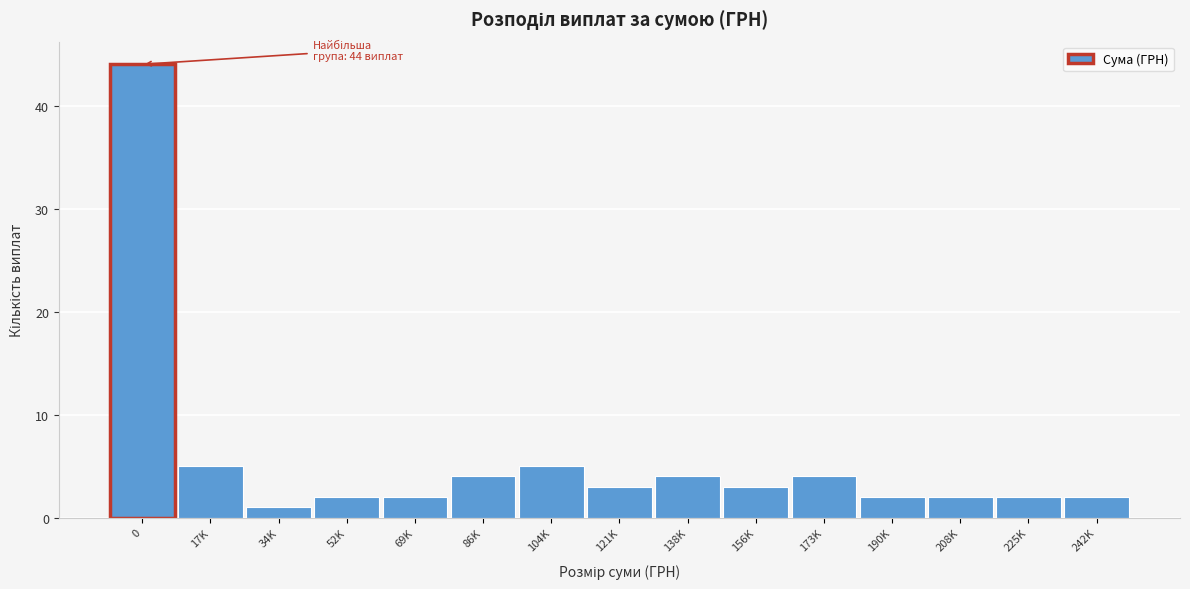

Reading right to left, extract all data points from this chart.

242K=2	225K=2	208K=2	190K=2	173K=4	156K=3	138K=4	121K=3	104K=5	86K=4	69K=2	52K=2	34K=1	17K=5	0=44